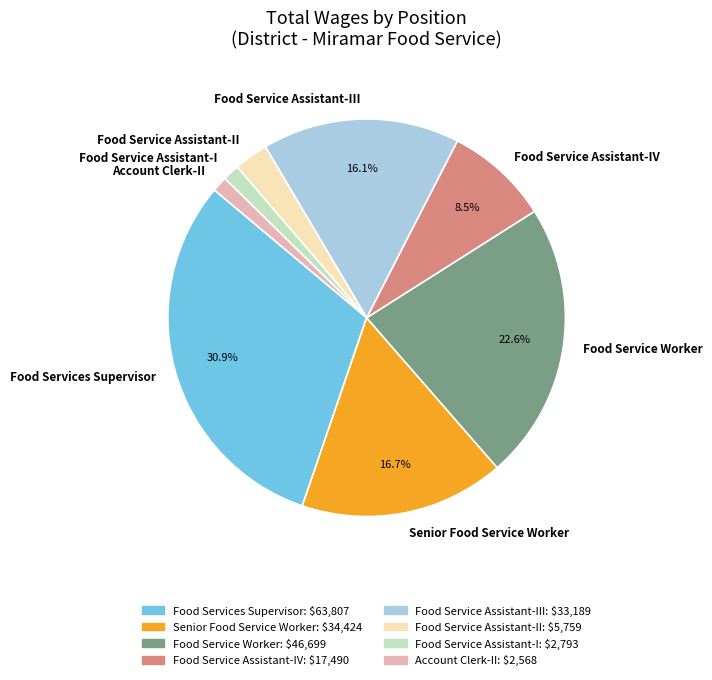

Between Food Service Assistant-I and Food Service Worker, which is larger?

Food Service Worker